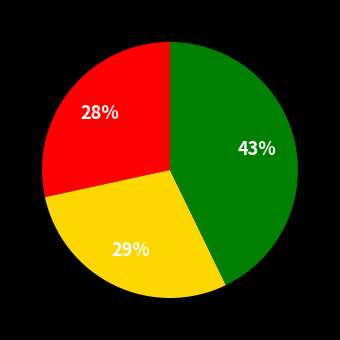

Is there a majority slice in this chart?

No